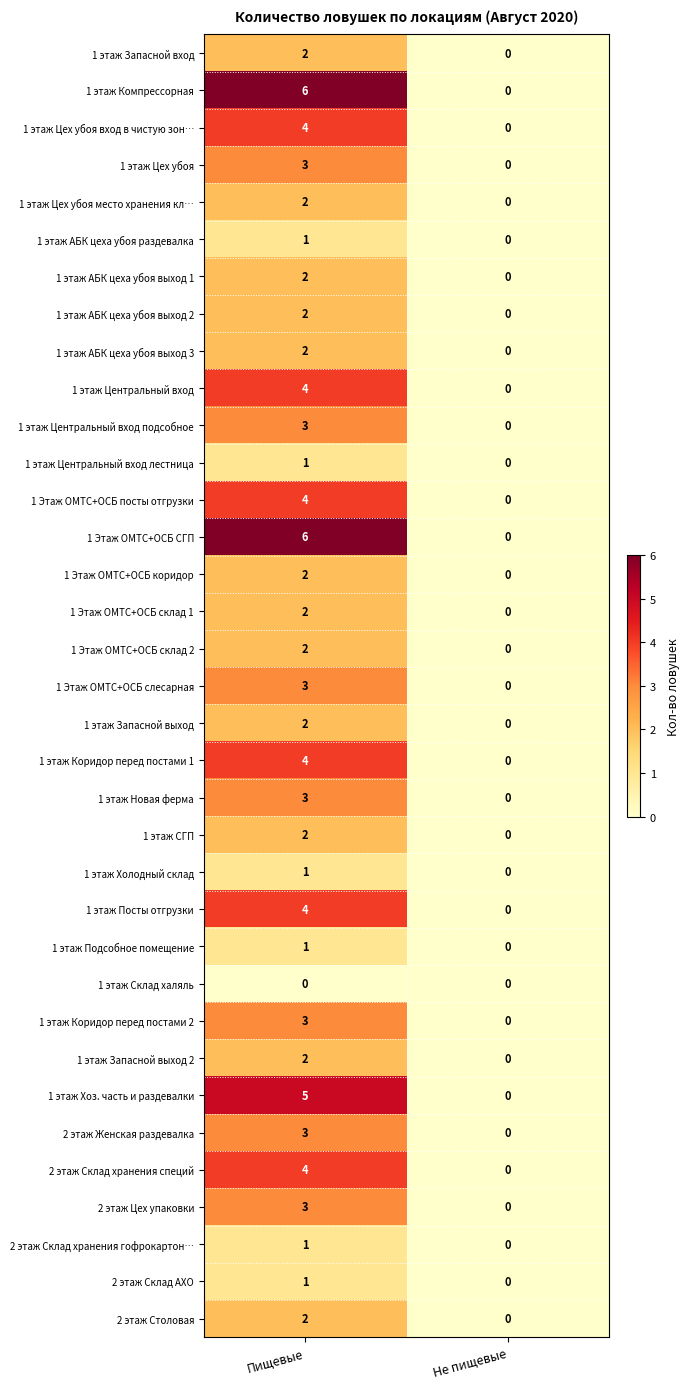

At which label does 2 этаж Цех упаковки reach its minimum?

Не пищевые